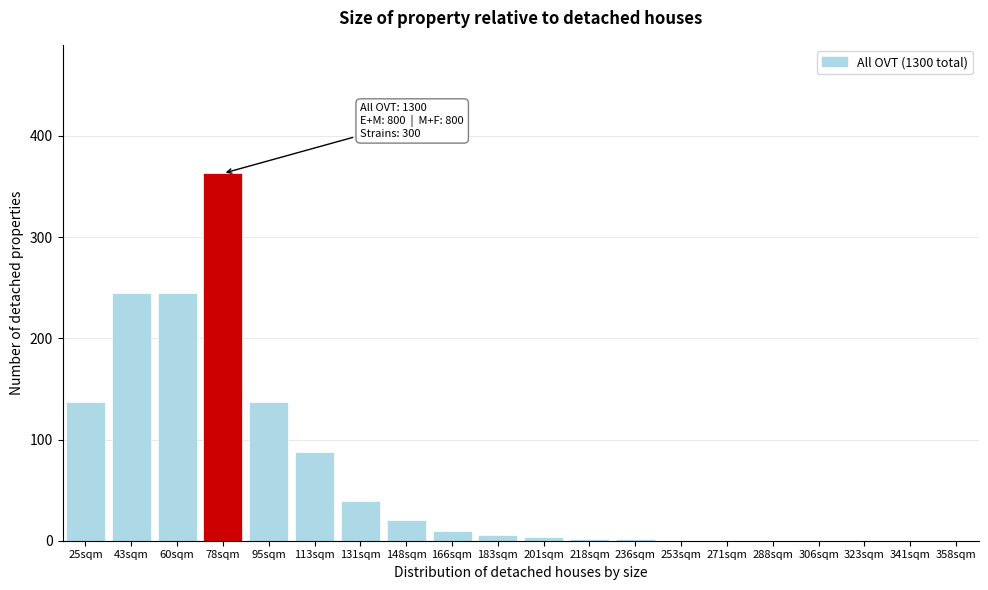

Reading right to left, list all the values displayed in this chart.

358sqm=0	341sqm=0	323sqm=0	306sqm=0	288sqm=0	271sqm=0	253sqm=0	236sqm=2	218sqm=2	201sqm=4	183sqm=6	166sqm=10	148sqm=20	131sqm=39	113sqm=88	95sqm=137	78sqm=363	60sqm=245	43sqm=245	25sqm=137